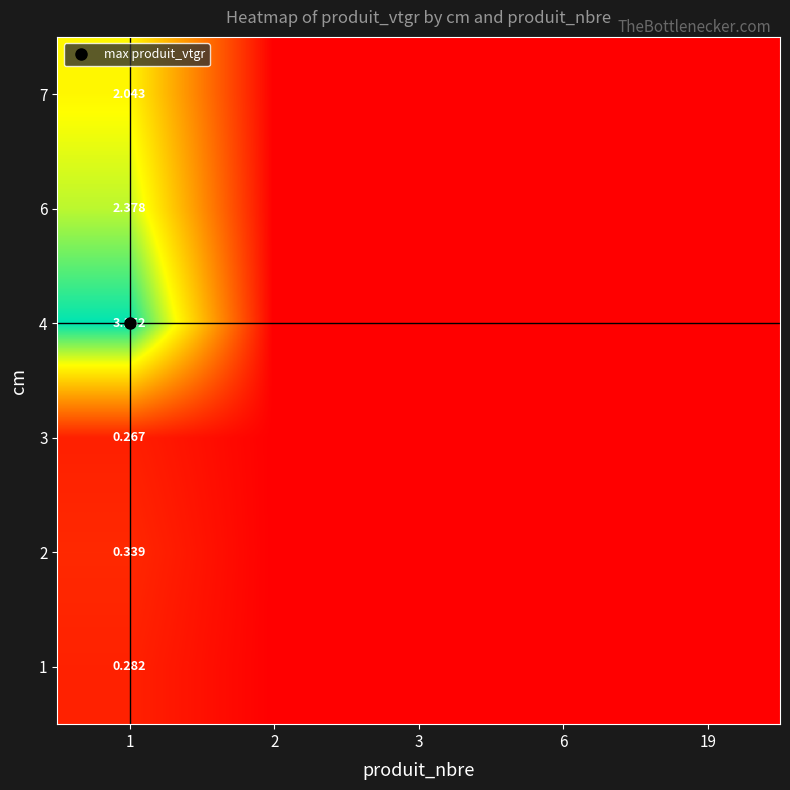

True or false: 7 has a value of -1.0 at 6.

False